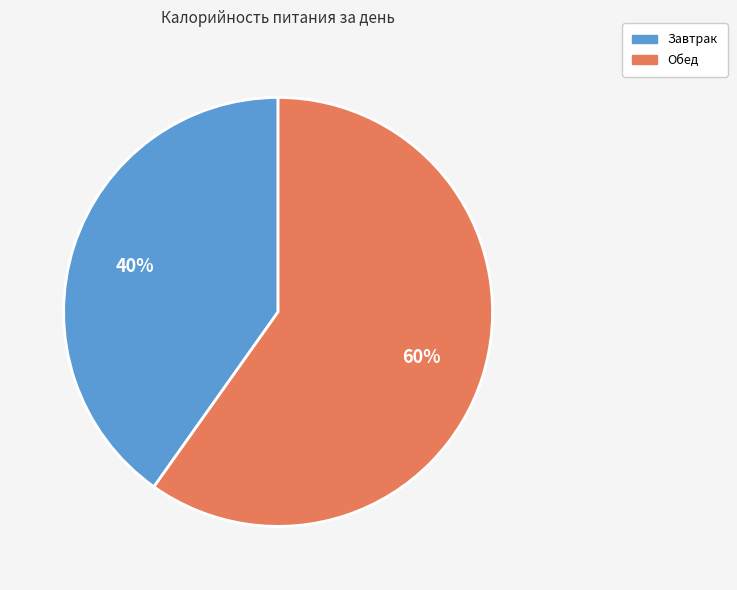

Is it true that Завтрак is 40% of the pie?

True